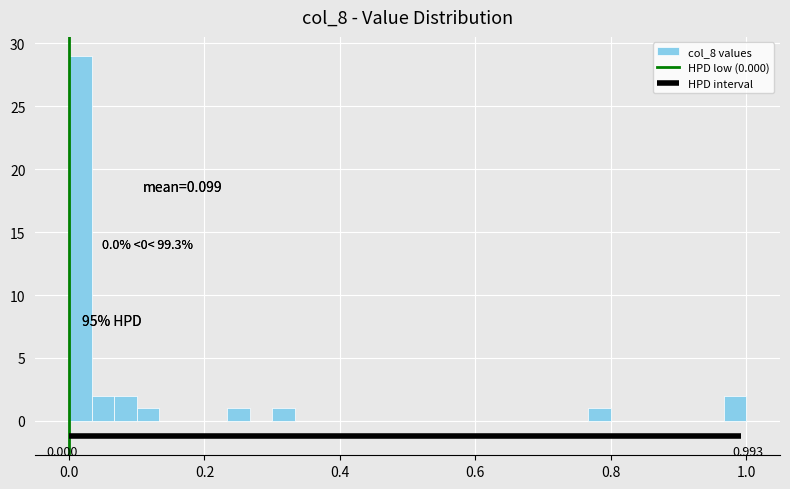

Around what value on the x-axis is the tallest bar? Give the approximate position of its centre, as read against the axis.

0.02